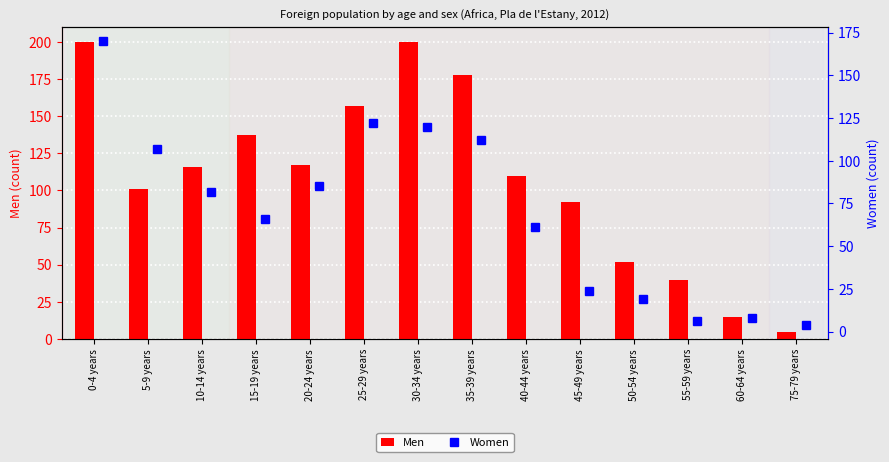

What is the difference between the Women values at 5-9 years and 15-19 years?

41